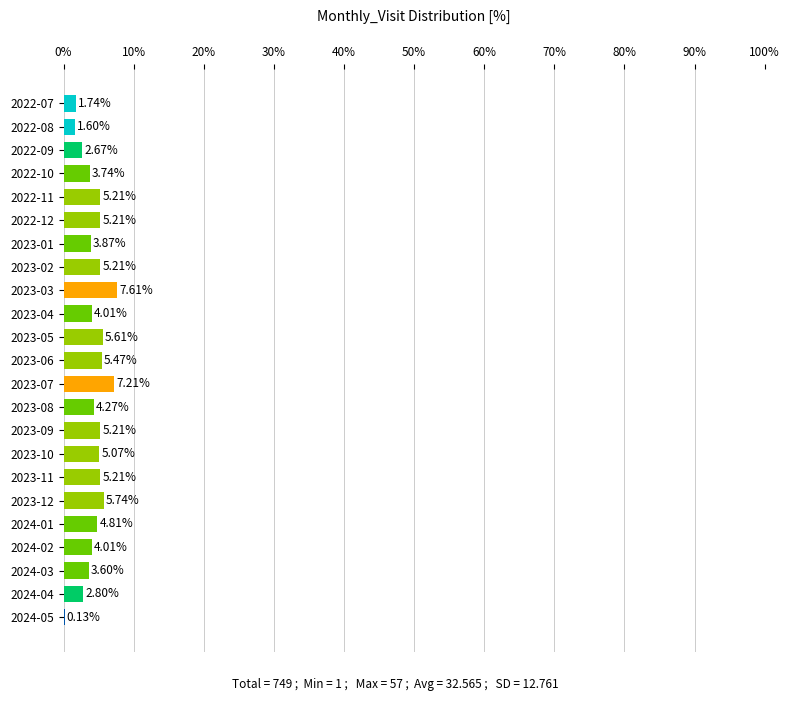

Approximately how many times larger is the value at 2023-10 compared to 2023-03?

0.7